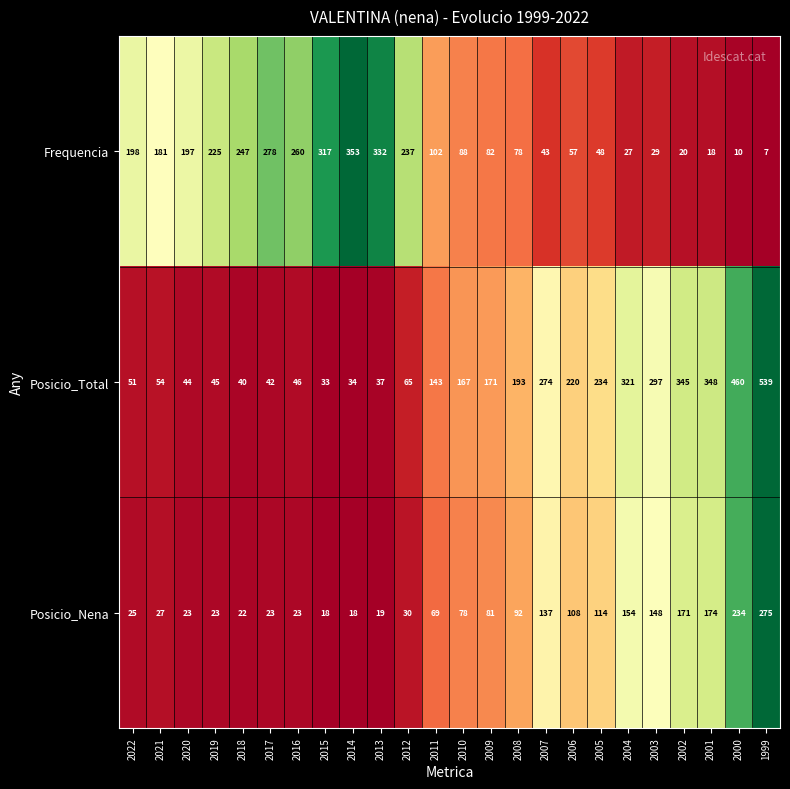

The value of Frequencia at 2008 is 78. True or false?

True